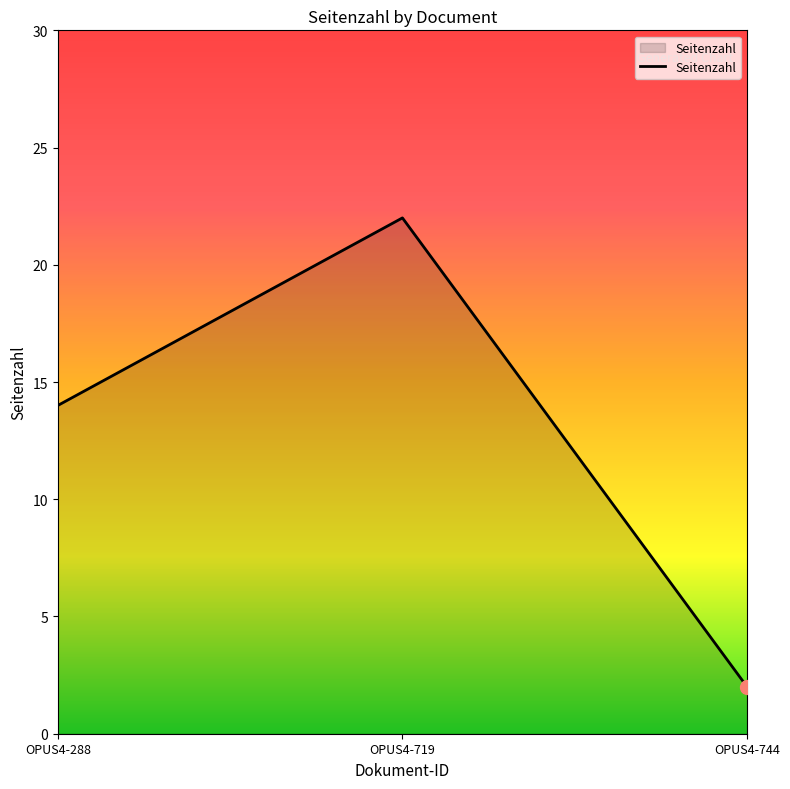

What value does the data have at OPUS4-719?

22